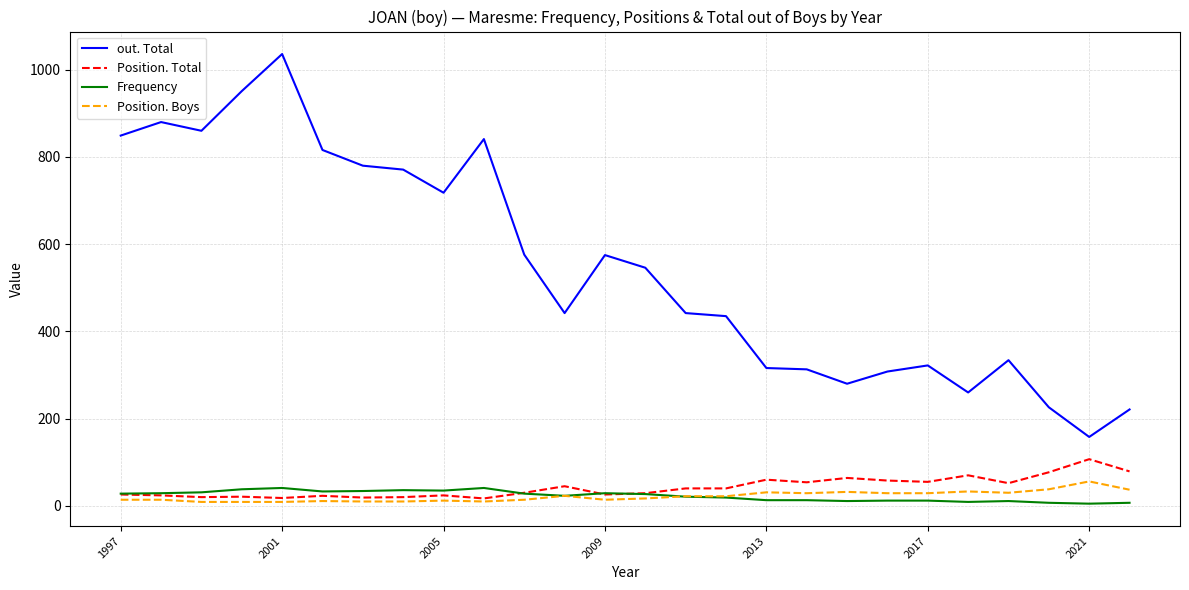

Count the number of categories in the chart.

26